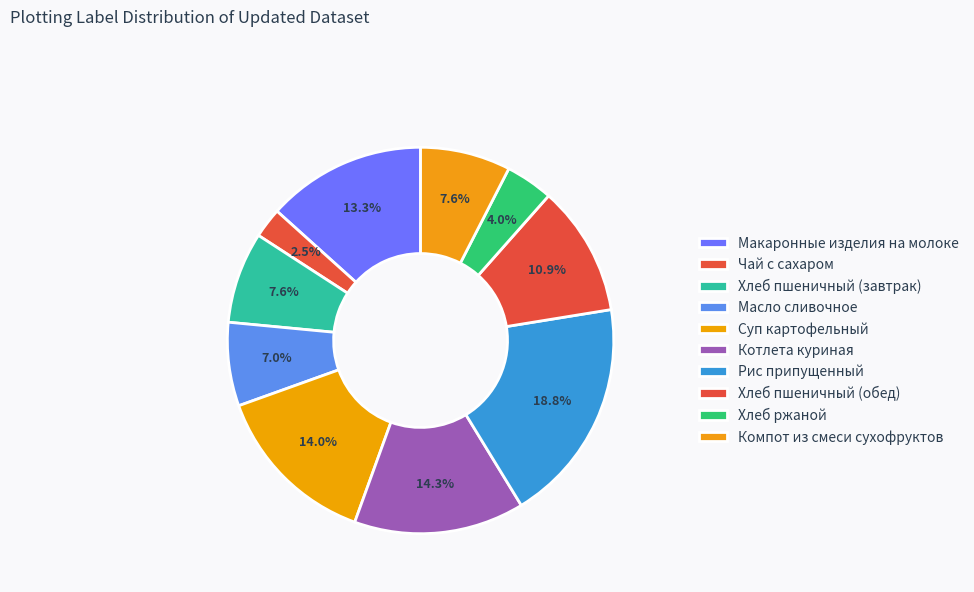

Count the number of slices in the pie.

10